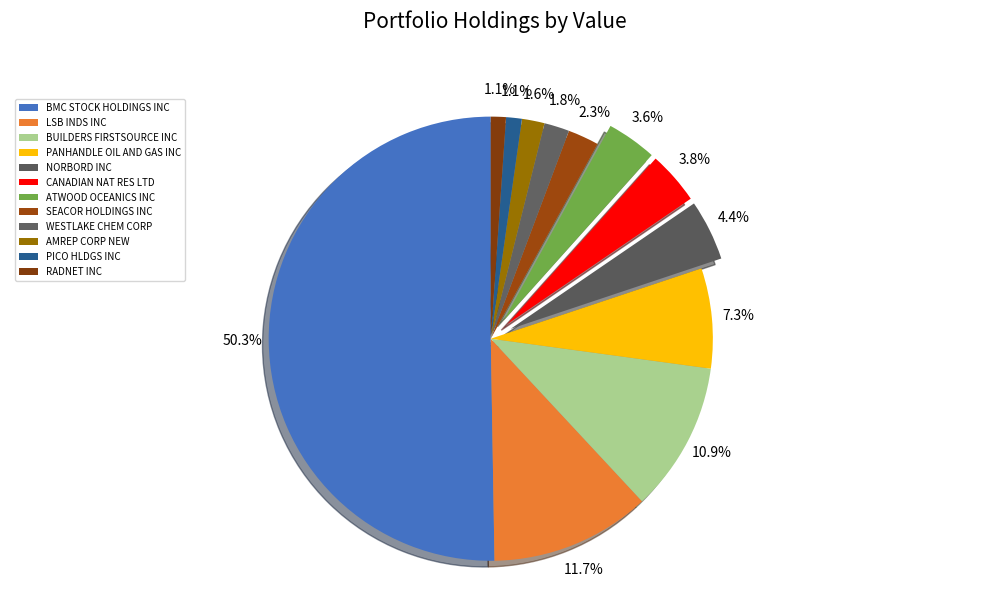

Which slice is the smallest?

RADNET INC